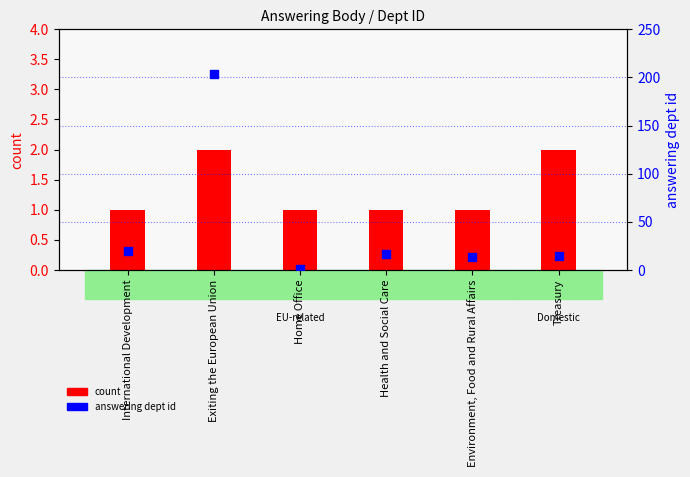

Which series has the largest Y range (max minus min)?

answering dept id